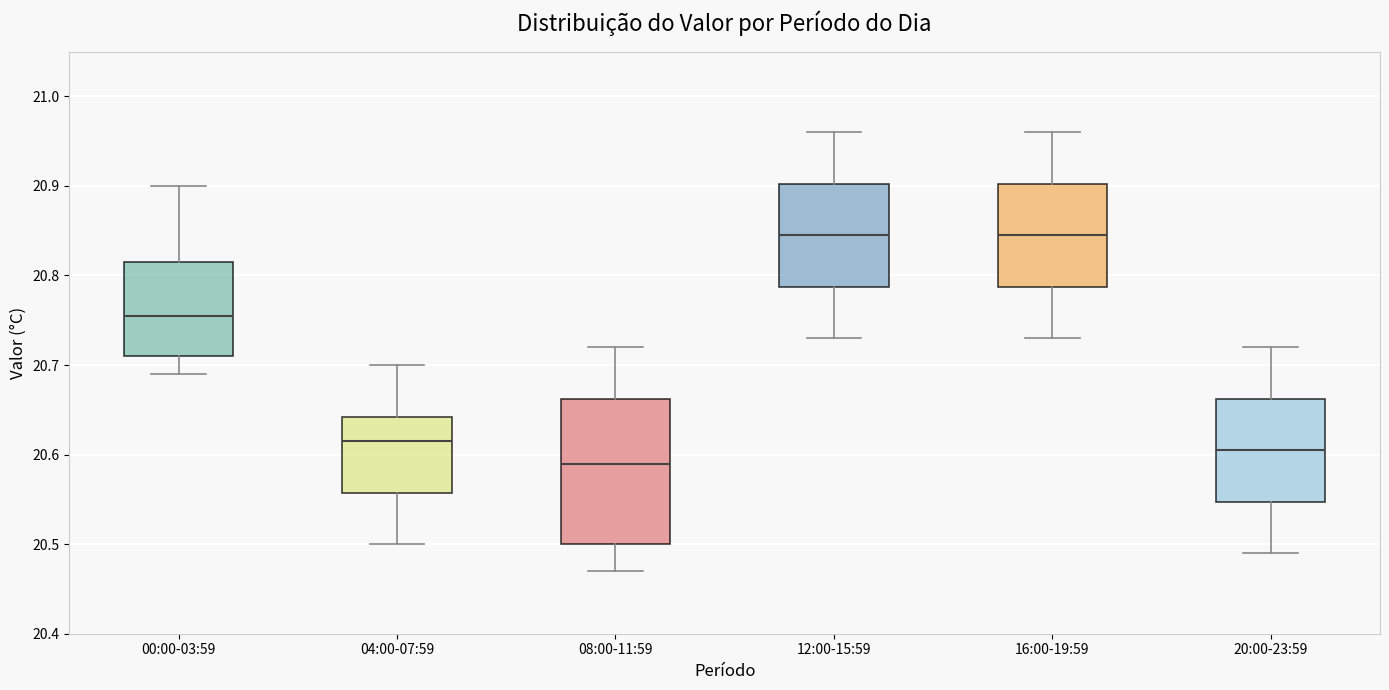

Reading left to right, transcribe this box plot: for each box, give where its median line is, the range the box spans, and where its two whiskers end, as read against the y-axis. The values are not printed on the chart, so give them approximately, as read against the axis.

00:00-03:59: median 20.76, box 20.71 to 20.82, whiskers 20.69 to 20.90
04:00-07:59: median 20.62, box 20.56 to 20.64, whiskers 20.50 to 20.70
08:00-11:59: median 20.59, box 20.50 to 20.66, whiskers 20.47 to 20.72
12:00-15:59: median 20.85, box 20.79 to 20.90, whiskers 20.73 to 20.96
16:00-19:59: median 20.85, box 20.79 to 20.90, whiskers 20.73 to 20.96
20:00-23:59: median 20.61, box 20.55 to 20.66, whiskers 20.49 to 20.72